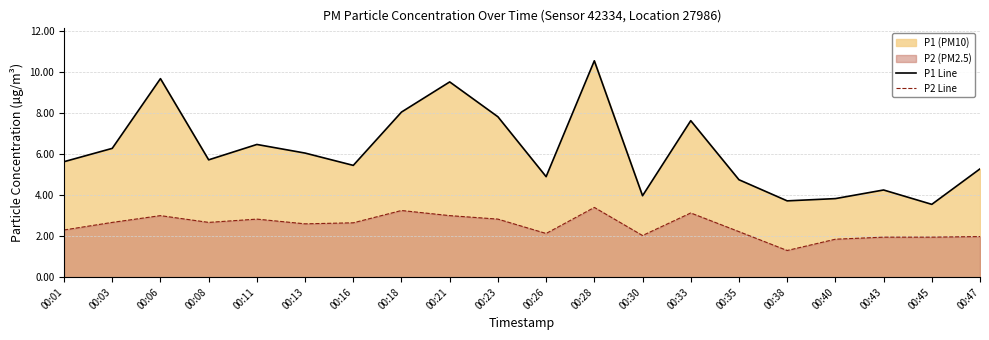

Reading right to left, list all the values displayed in this chart.

P1 Line: 5.3	3.5	4.2	3.8	3.7	4.8	7.6	4.0	10.6	4.9	7.8	9.5	8.1	5.5	6.0	6.5	5.7	9.7	6.3	5.6
P2 Line: 2.0	1.9	1.9	1.9	1.3	2.2	3.1	2.0	3.4	2.1	2.8	3.0	3.2	2.6	2.6	2.8	2.7	3.0	2.7	2.3